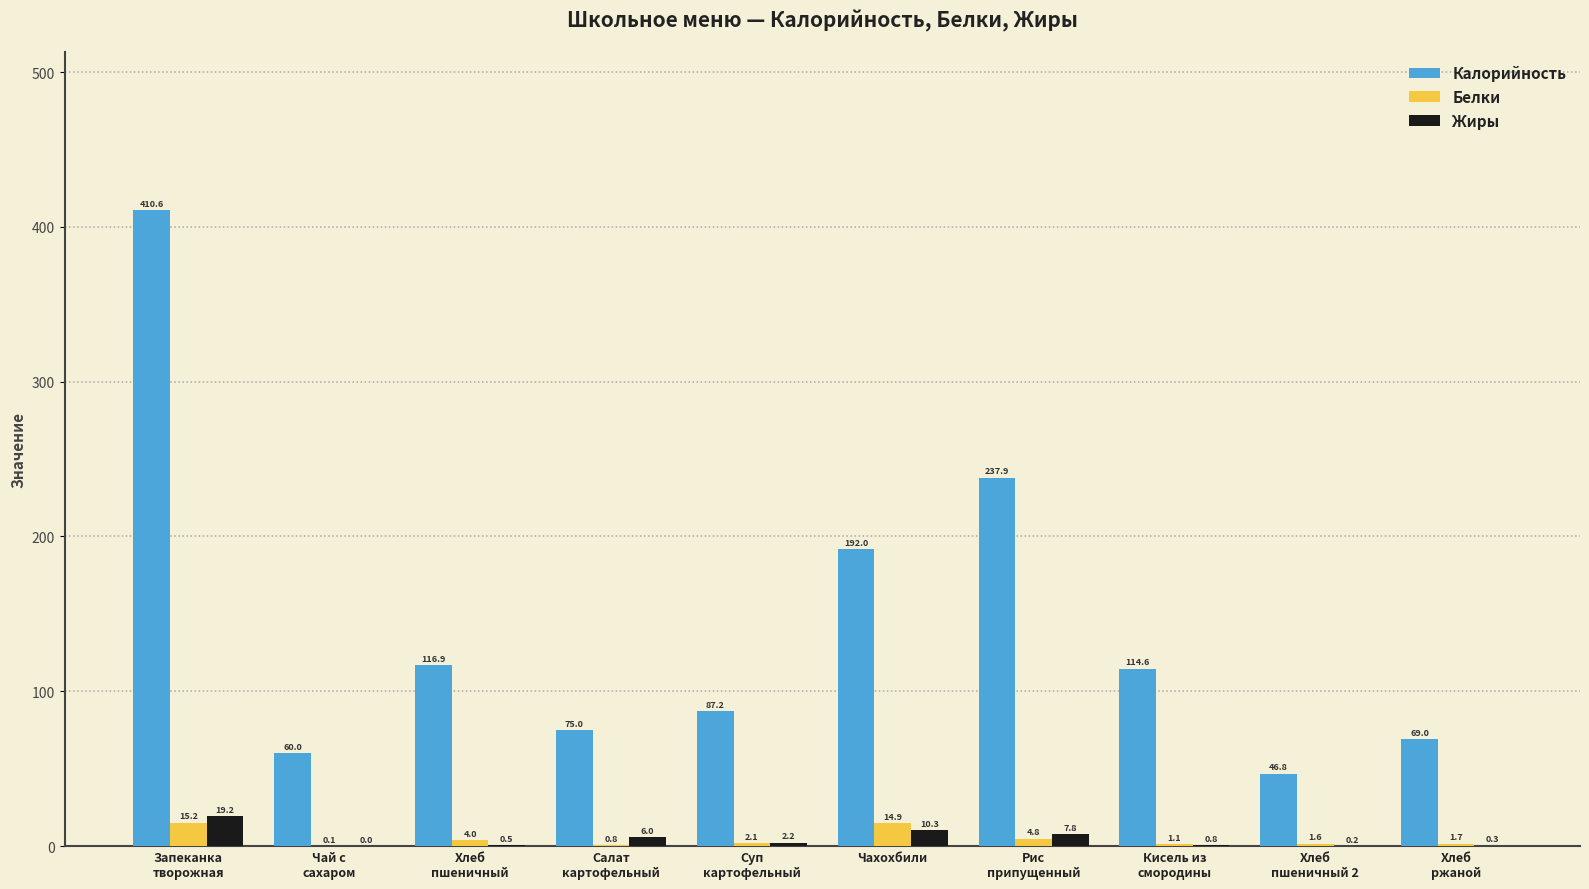

Is it true that Калорийность equals 31.5 at Хлеб
пшеничный?

False